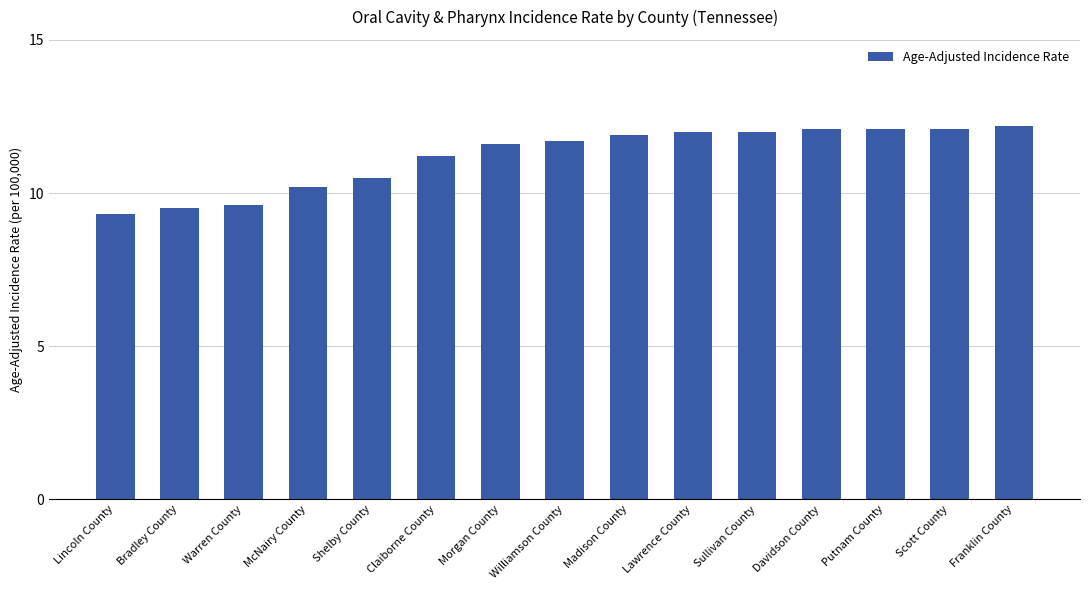

True or false: the data shows 12.1 at Scott County.

True